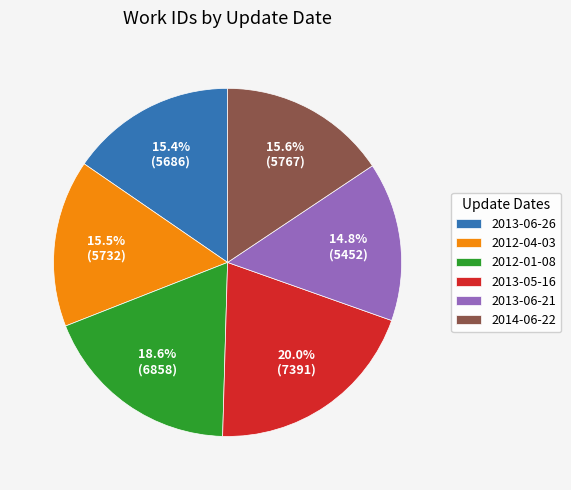

Between 2013-06-21 and 2012-01-08, which is larger?

2012-01-08